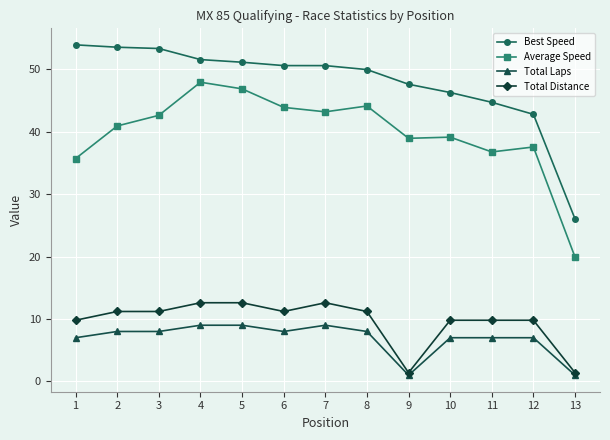

How many distinct data groups are displayed?

4